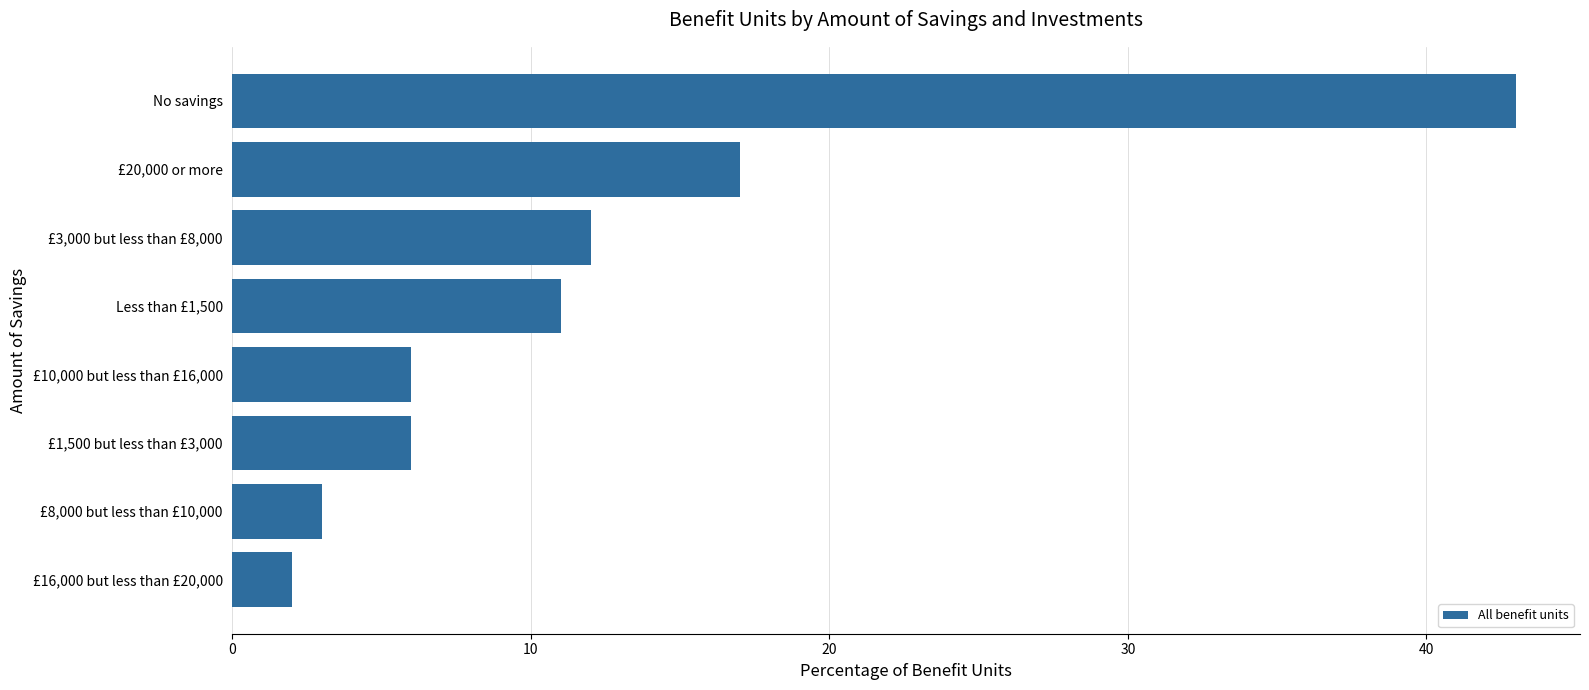

Are the bars horizontal?

Yes